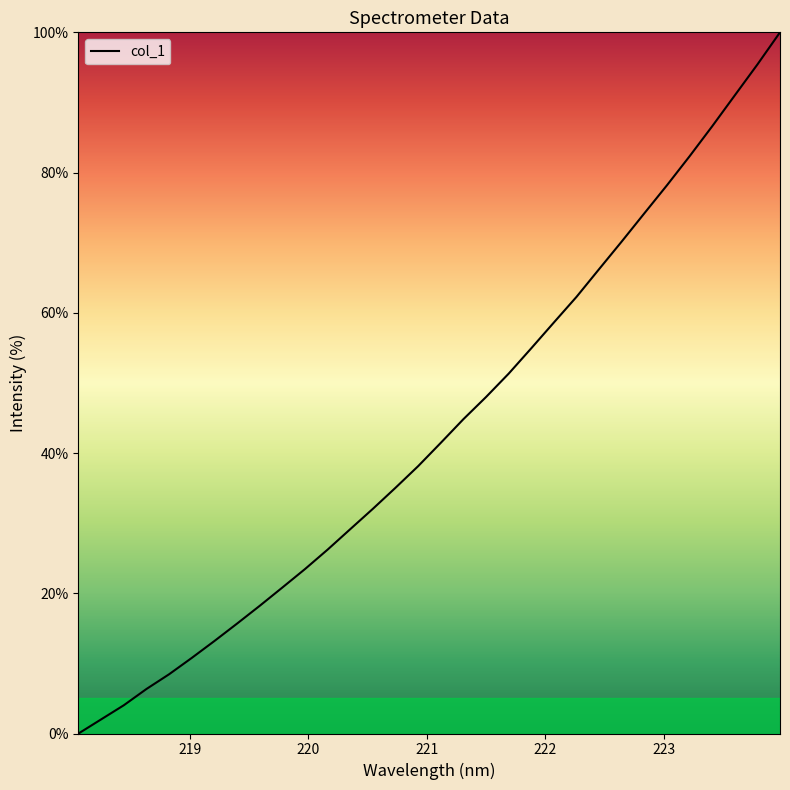

Is this an area chart (filled region under the line)?

No